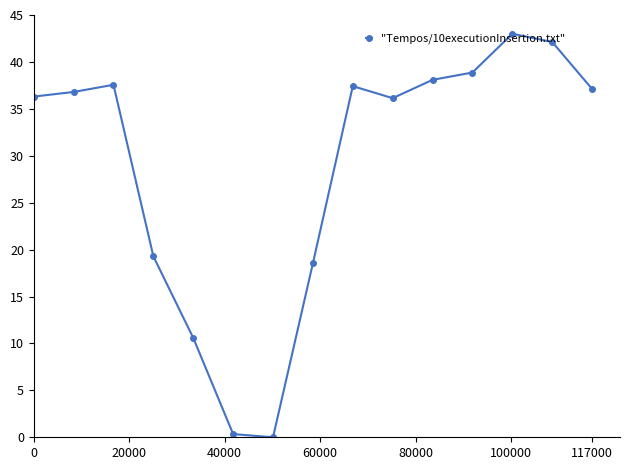

What is the sum of all values?

432.2